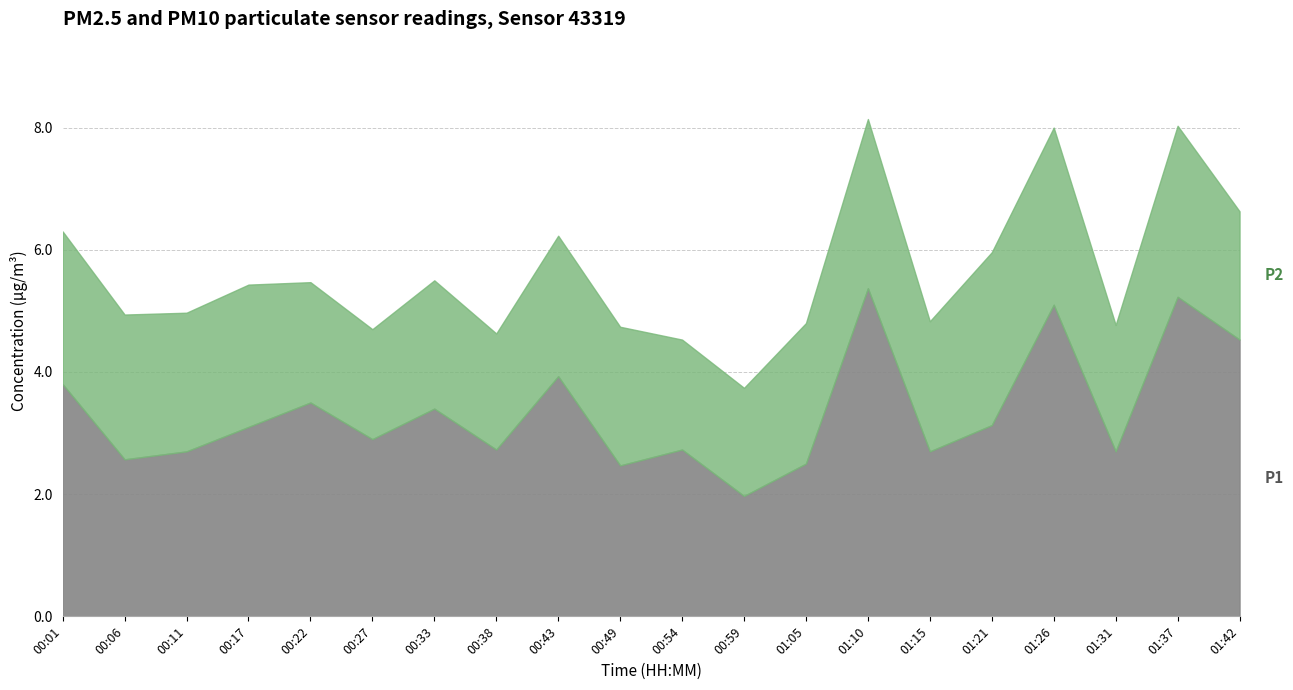

What is the total value across all series at 01:15?

4.8